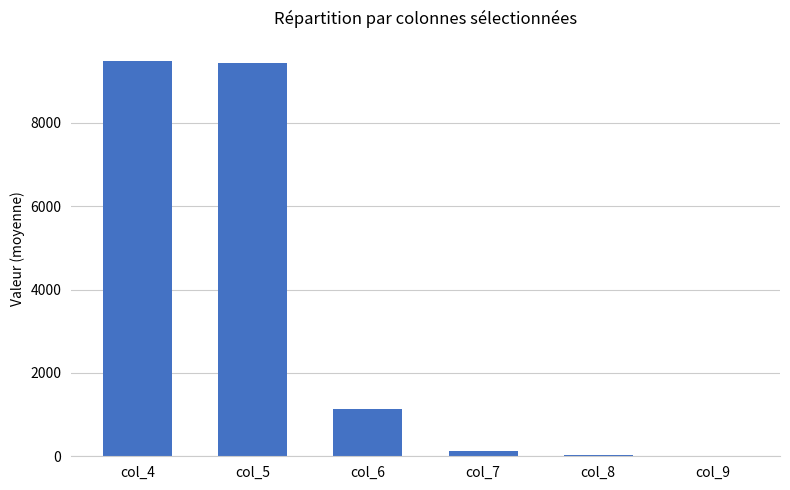

What is the maximum value shown in the chart?

9494.1